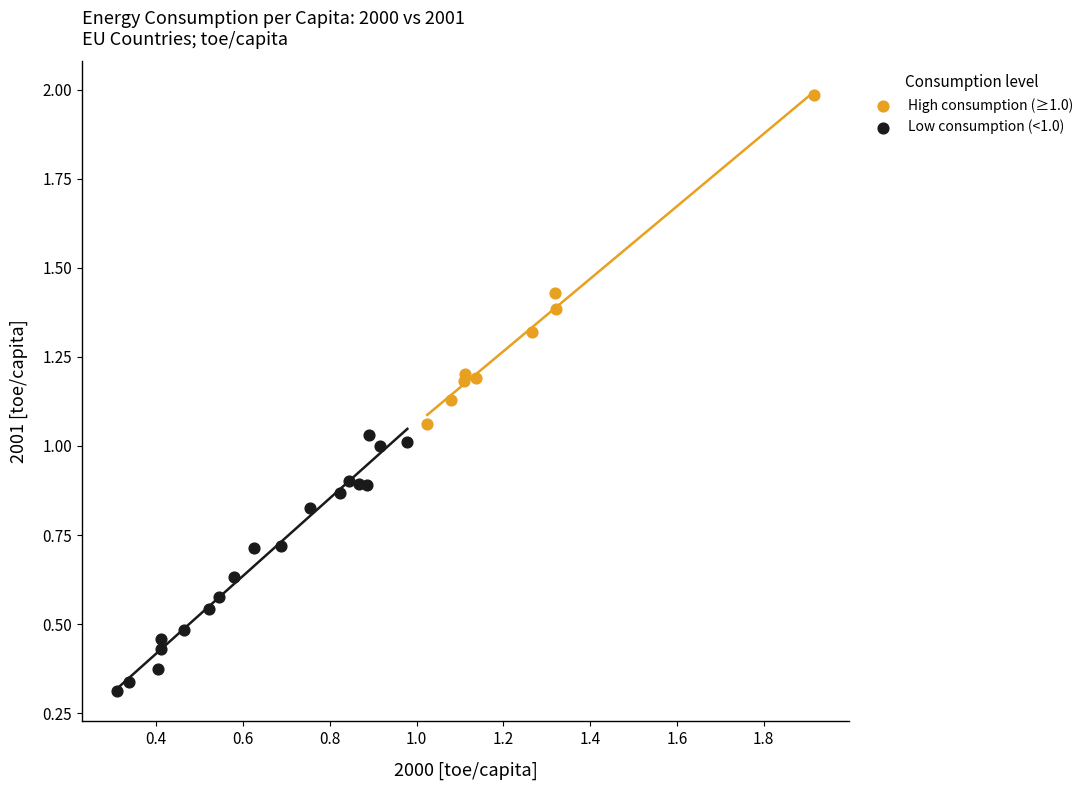

Which series contains the highest Y value?

High consumption (≥1.0)